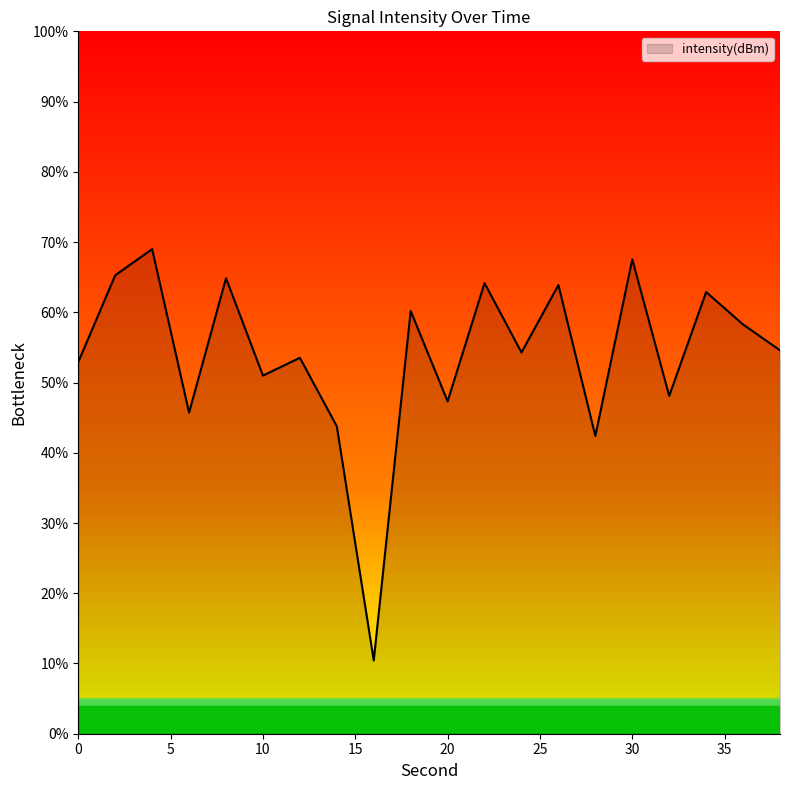

What is the difference between the maximum and minimum values?

58.6